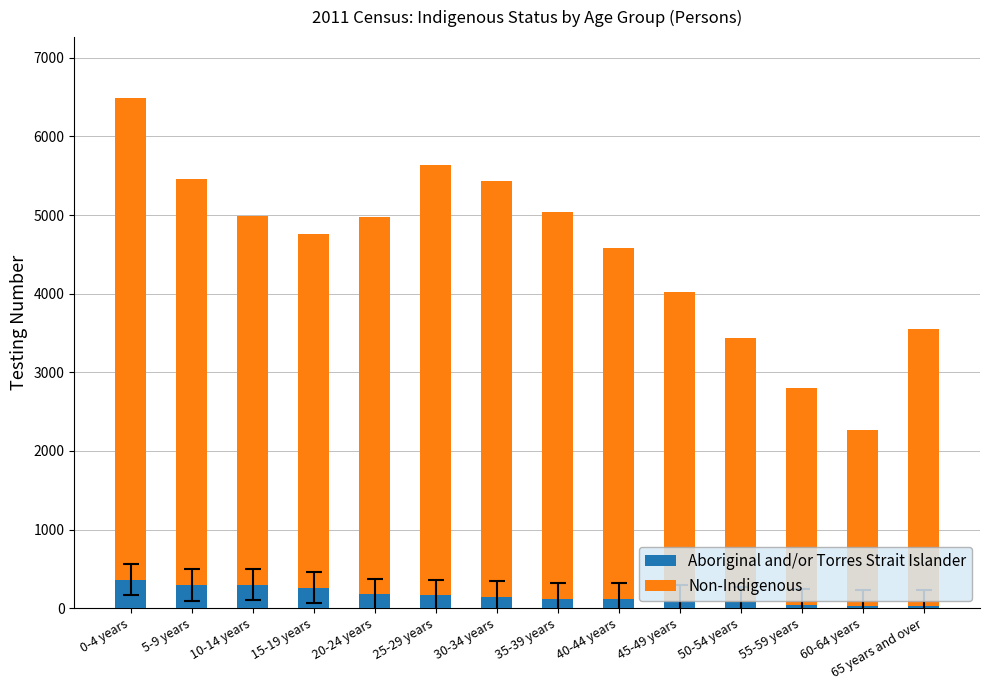

What value does the Aboriginal and/or Torres Strait Islander series have at 60-64 years?

35